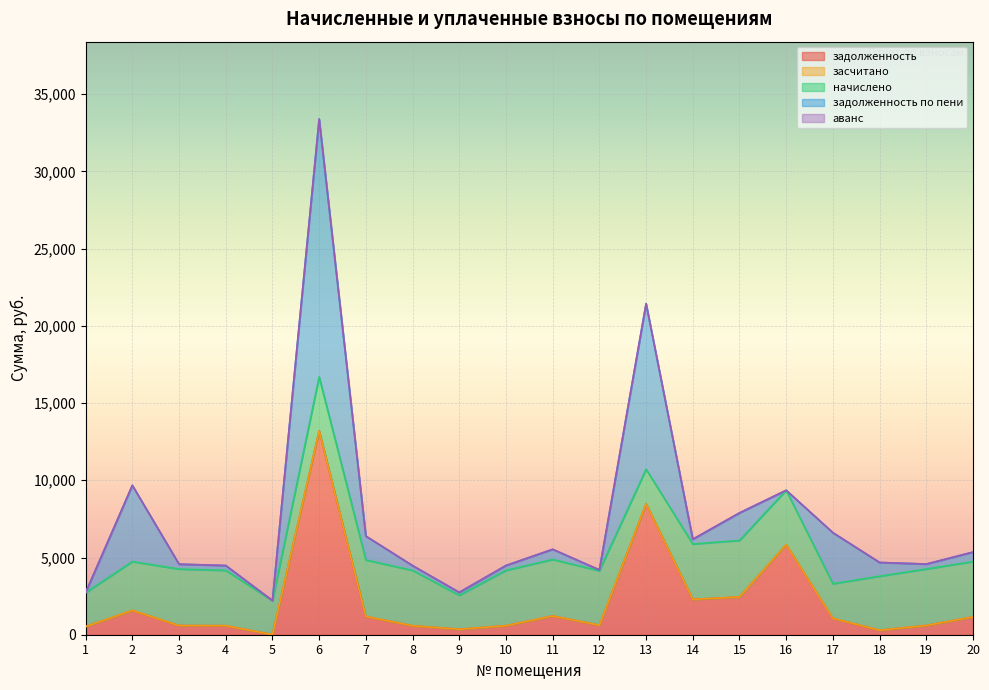

Which series has the largest total across all categories?

начислено